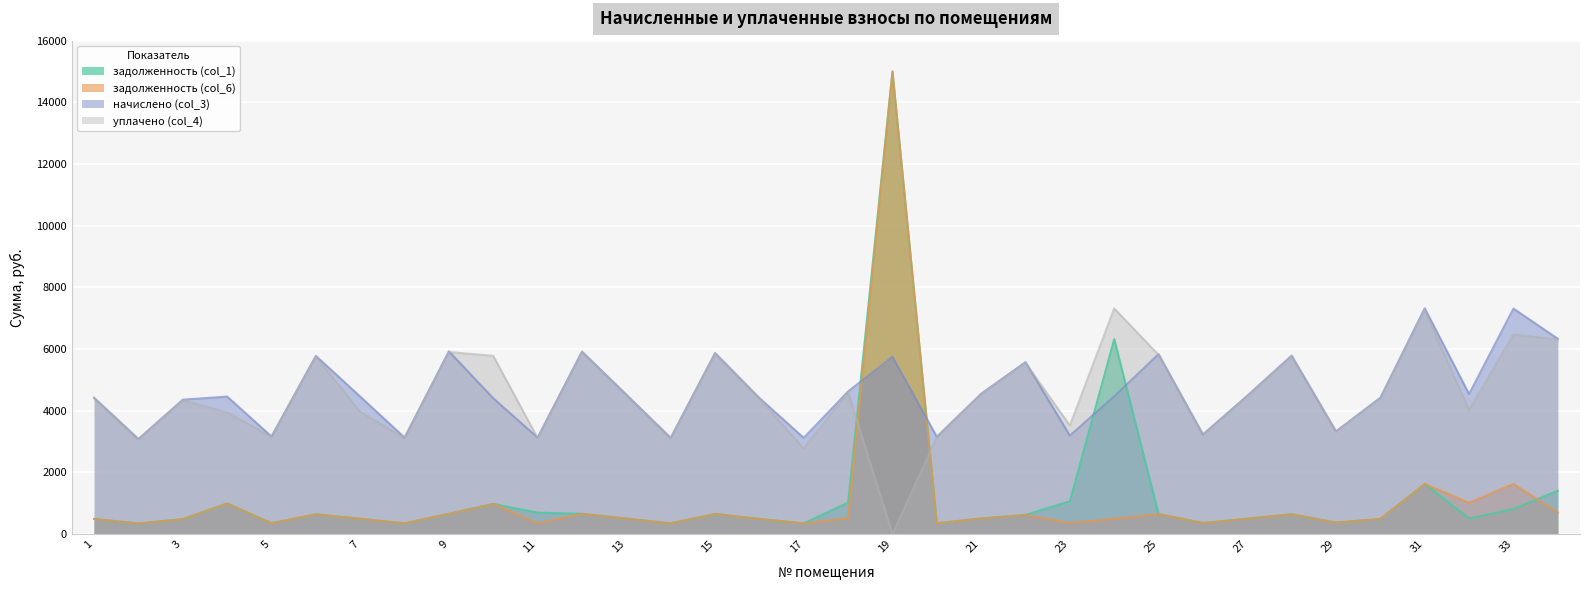

Which series changed the most between 17 and 26?

уплачено (col_4)